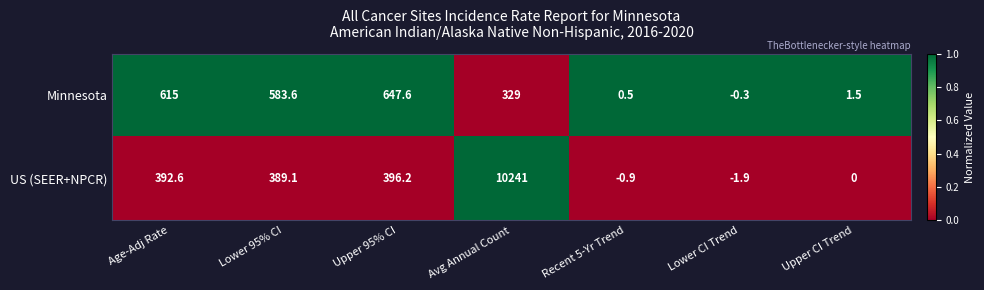

Which series has the largest range (max minus min)?

US (SEER+NPCR)